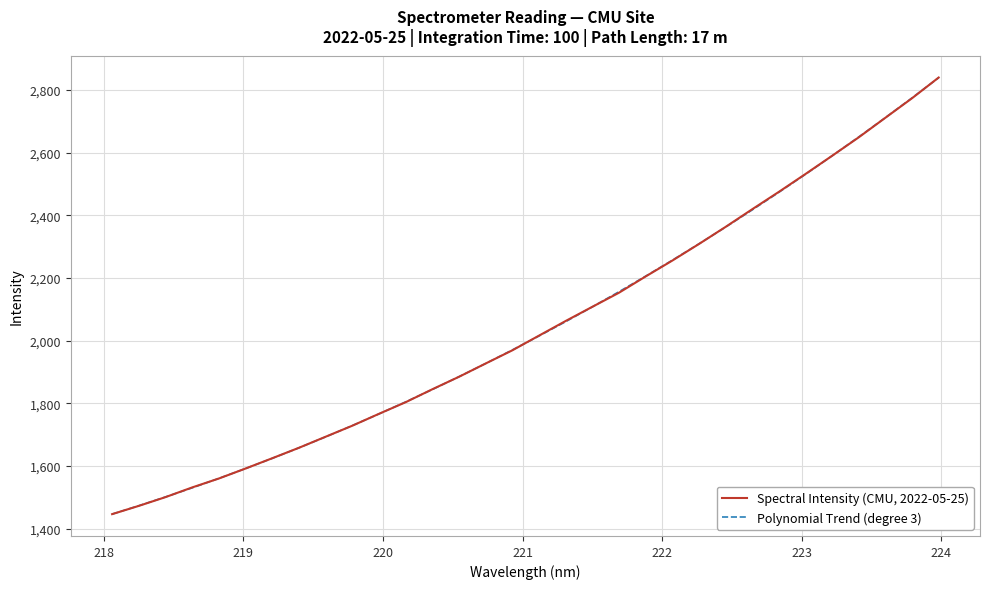

How many times do Polynomial Trend (degree 3) and Spectral Intensity (CMU, 2022-05-25) cross each other?

15